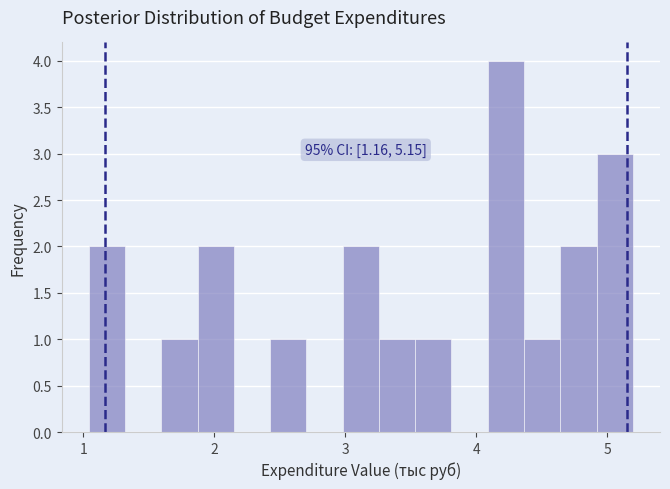

Around what value on the x-axis is the tallest bar? Give the approximate position of its centre, as read against the axis.

4.2